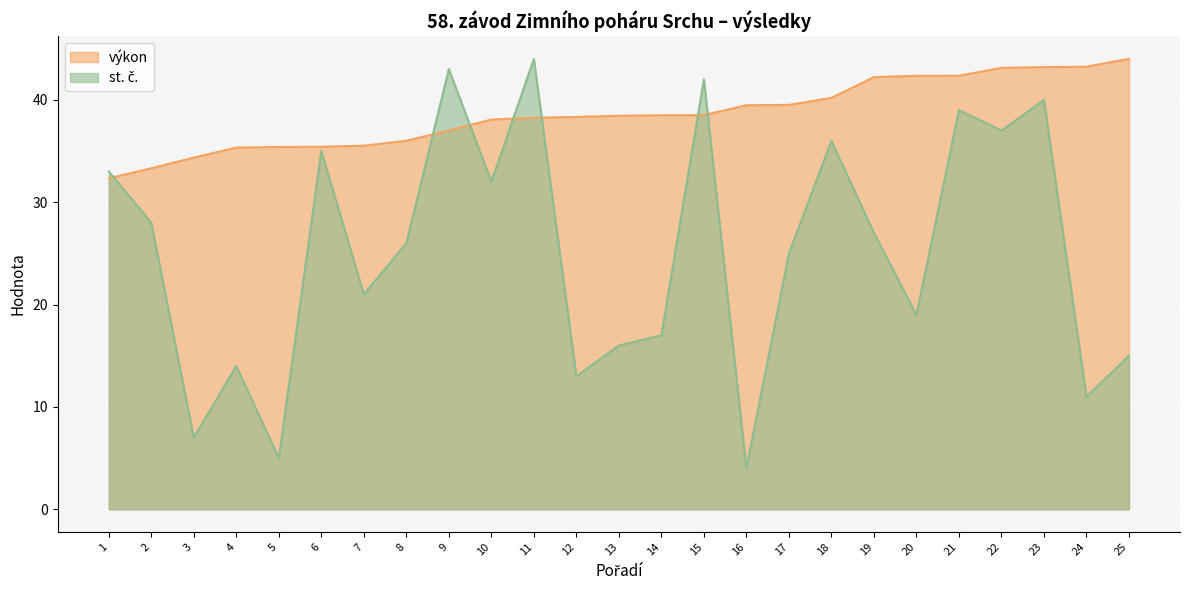

Does the chart display data point markers on the line(s)?

No